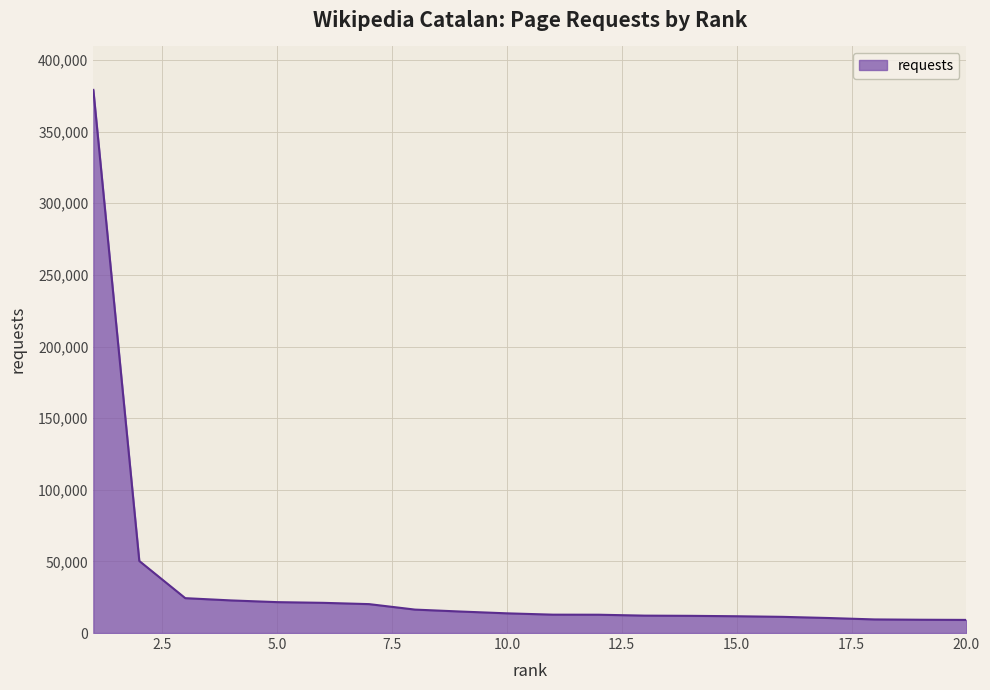

What is the maximum value shown in the chart?

379127